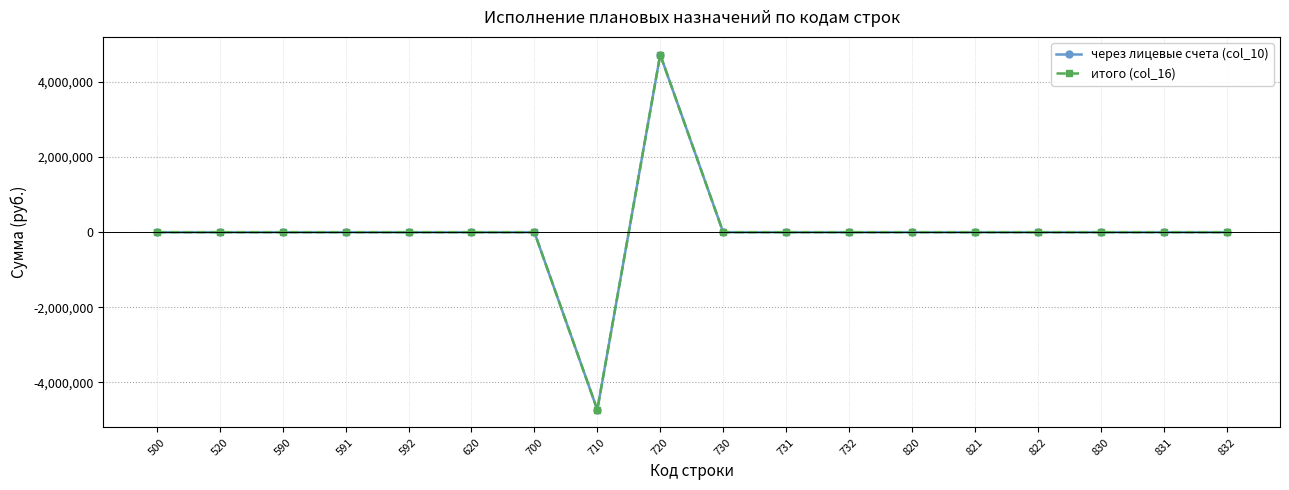

Does the chart have visible grid lines?

Yes